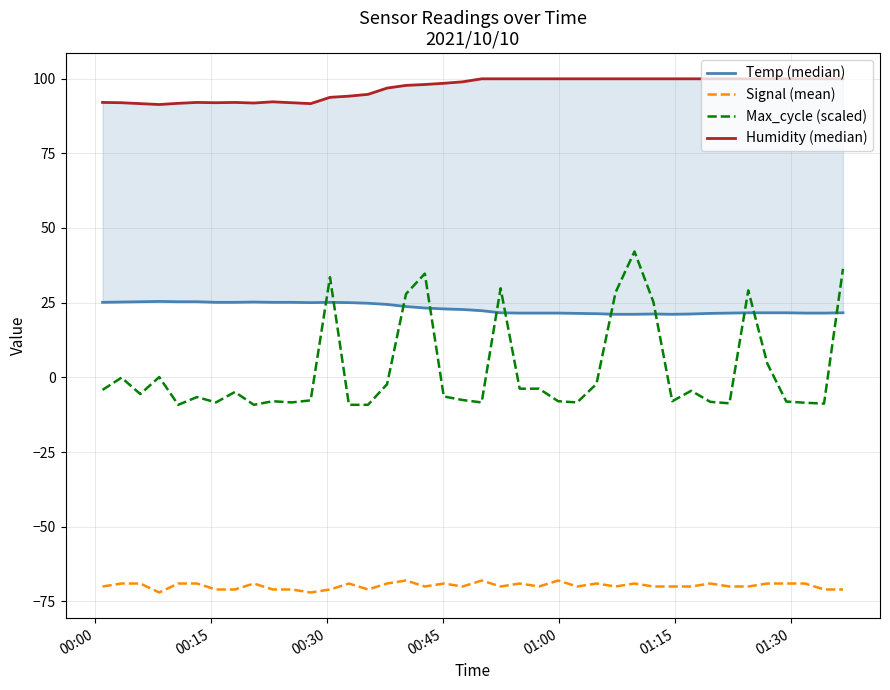

What is the maximum value for Signal (mean)?

-68.0